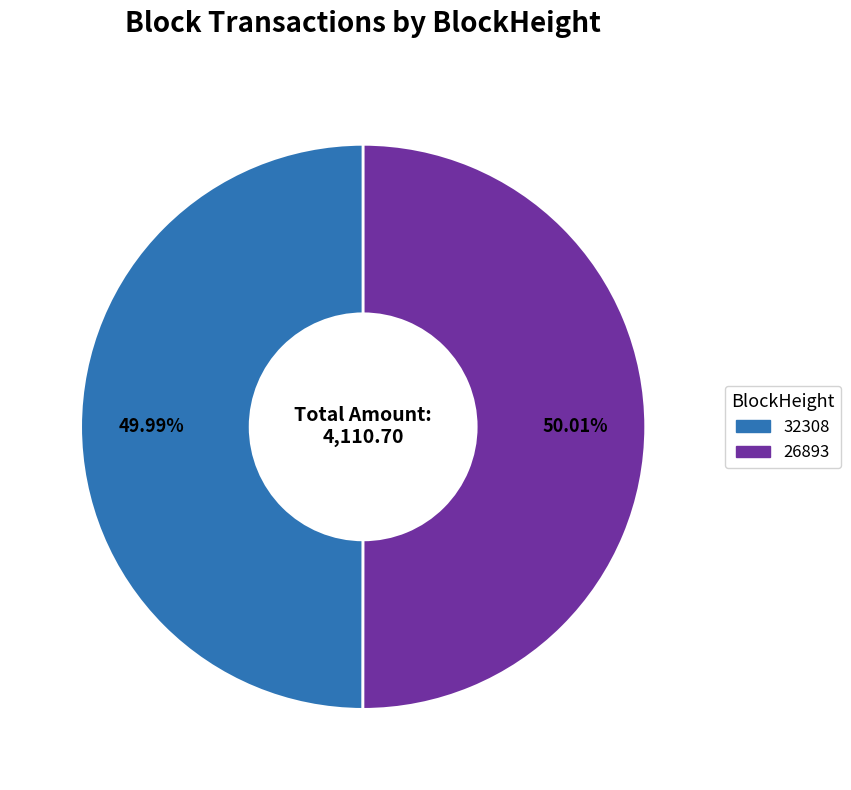

Approximately how many times larger is the value at 32308 compared to 26893?

1.0